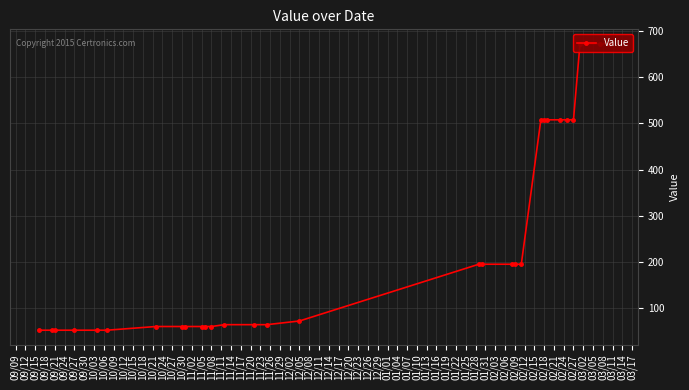

What is the maximum value shown in the chart?

673